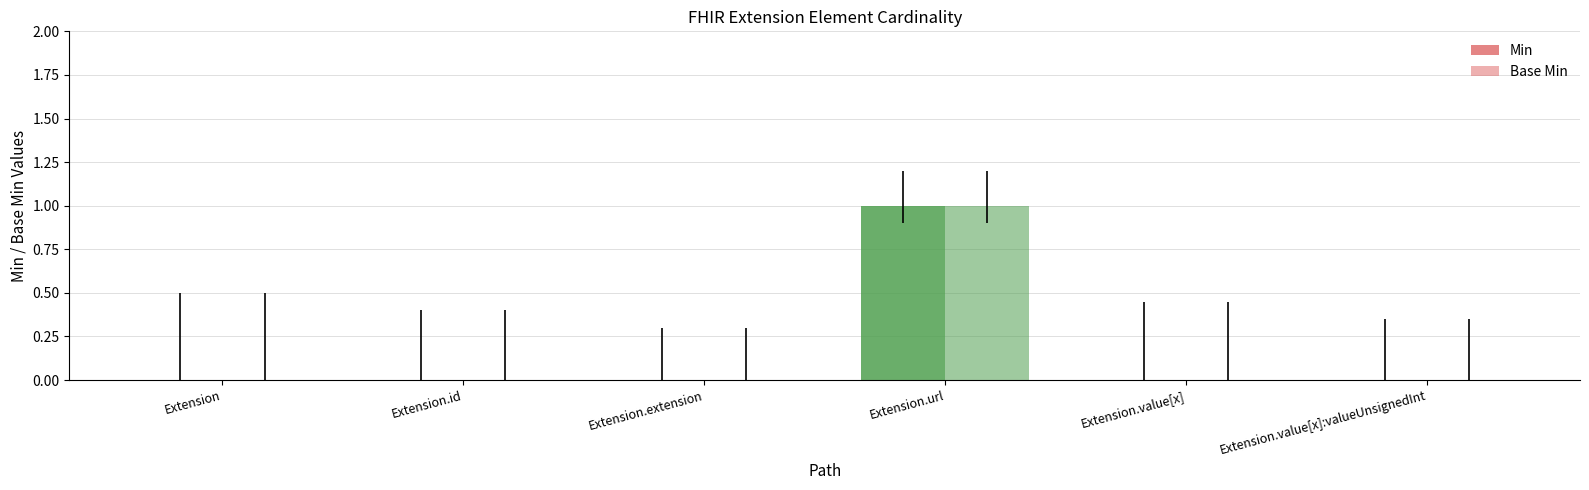

How many groups of bars are there?

6